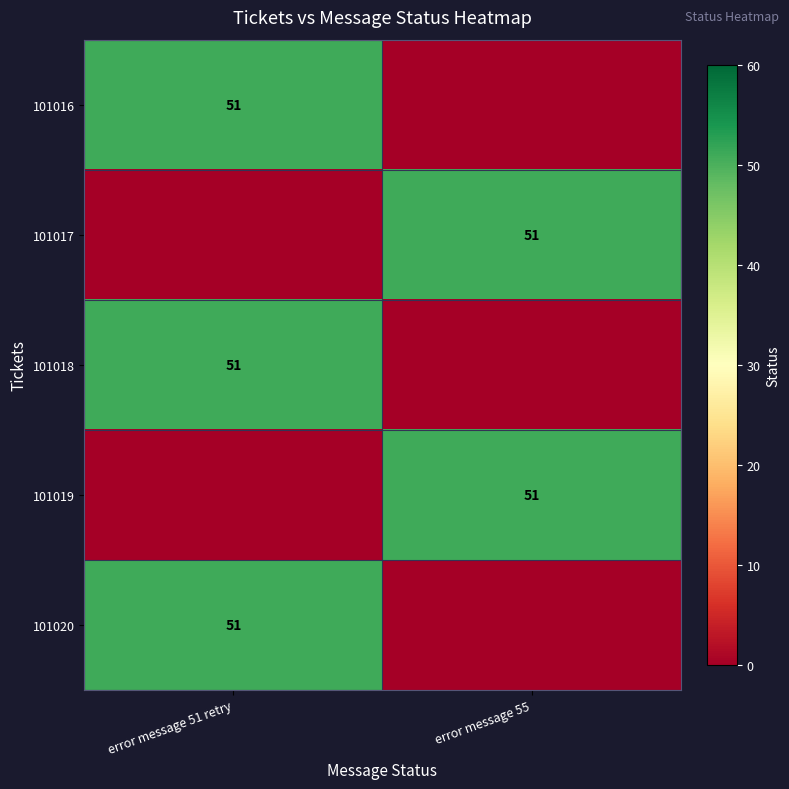

Is it true that 101020 equals 90 at error message 51 retry?

False